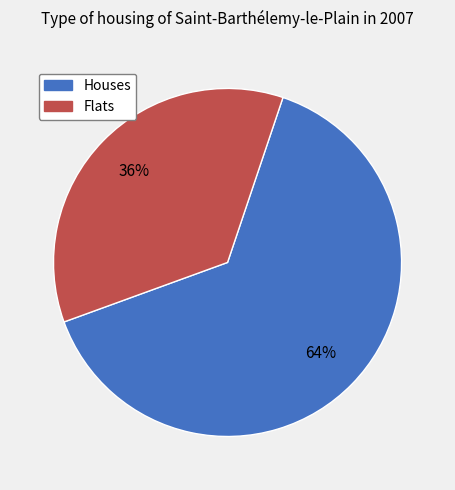

To the nearest percent, what is the average slice percentage?

50%